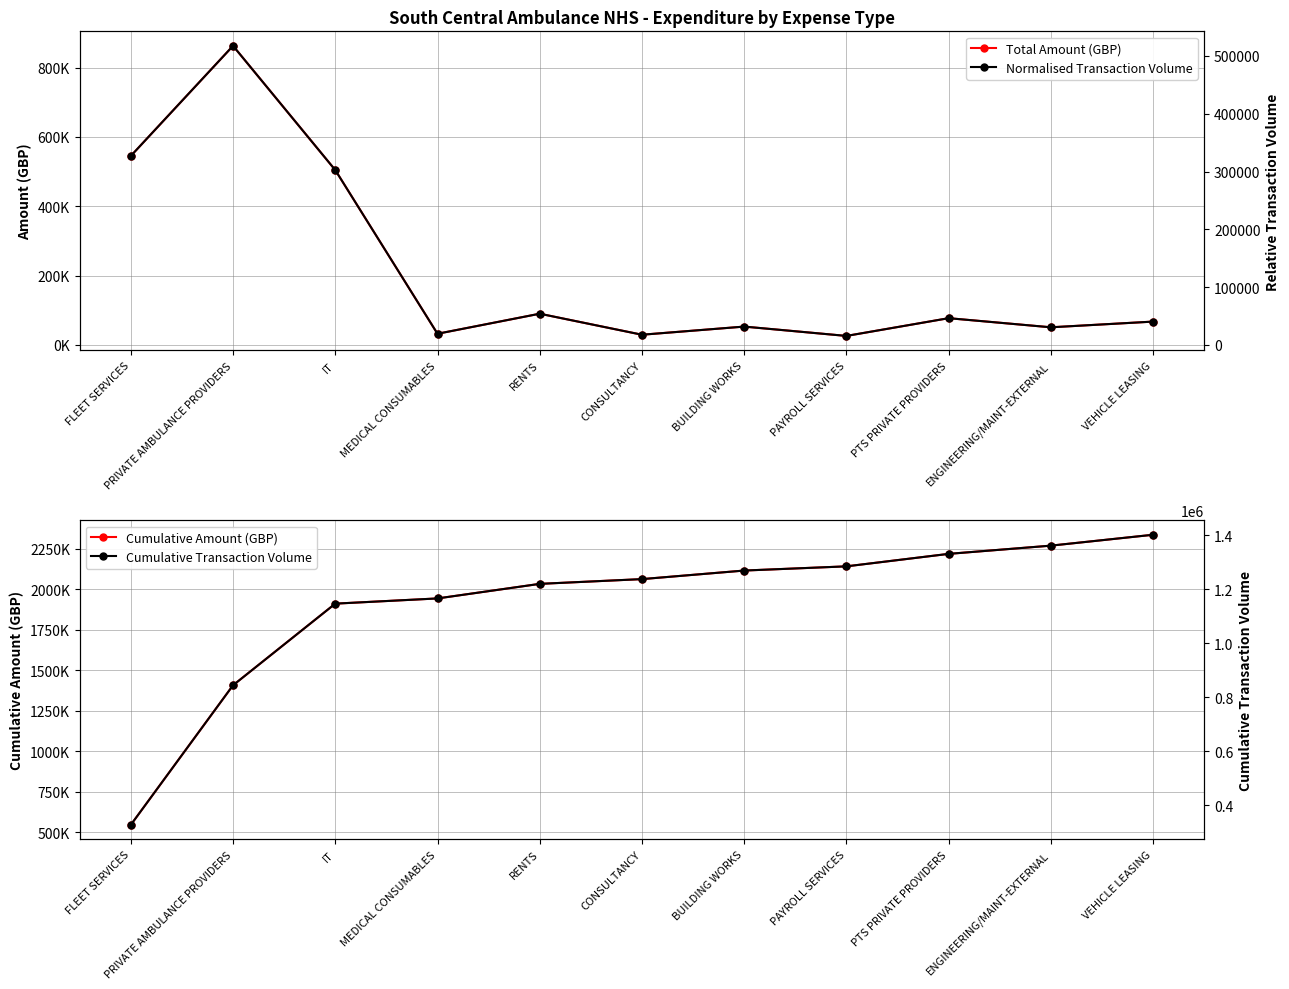

Where is the first local maximum for Total Amount (GBP)?

PRIVATE AMBULANCE PROVIDERS